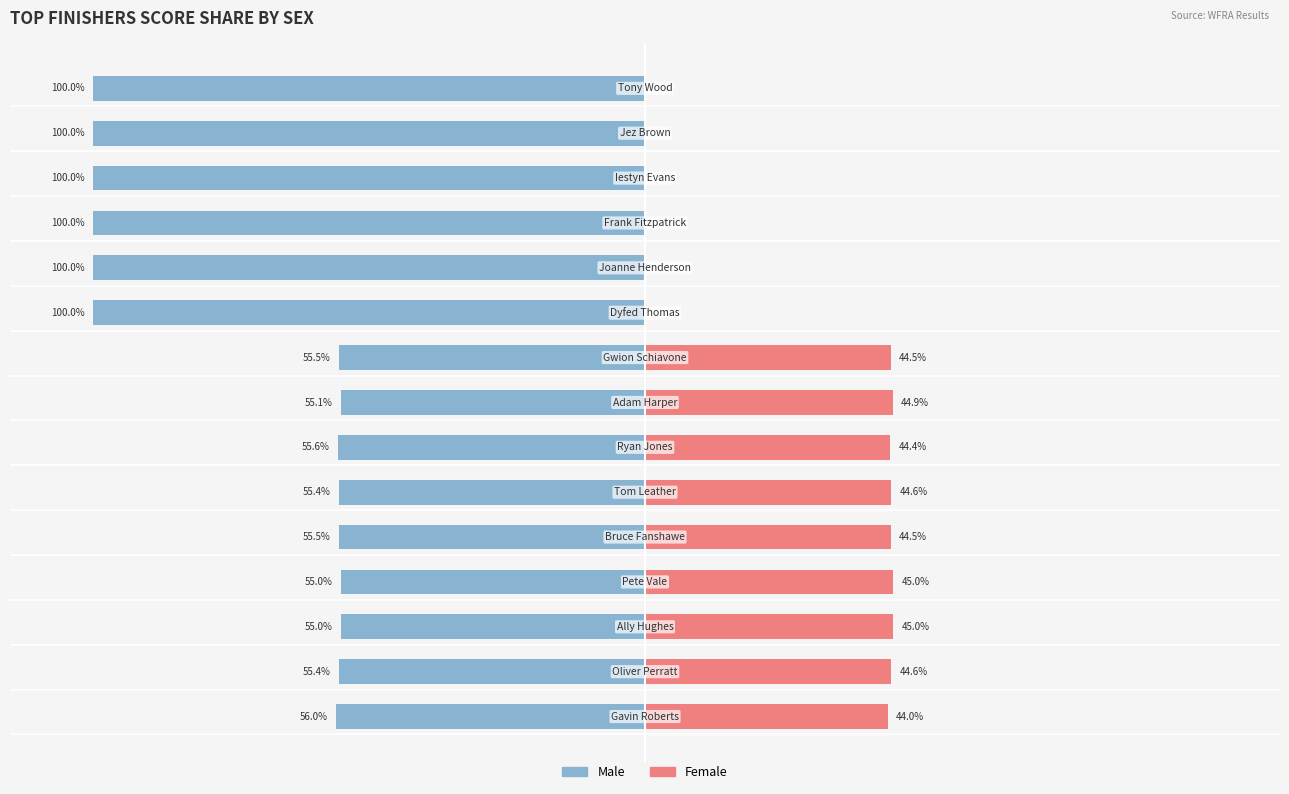

What is the value of the Male bar at the 15th from the left?

-100.0